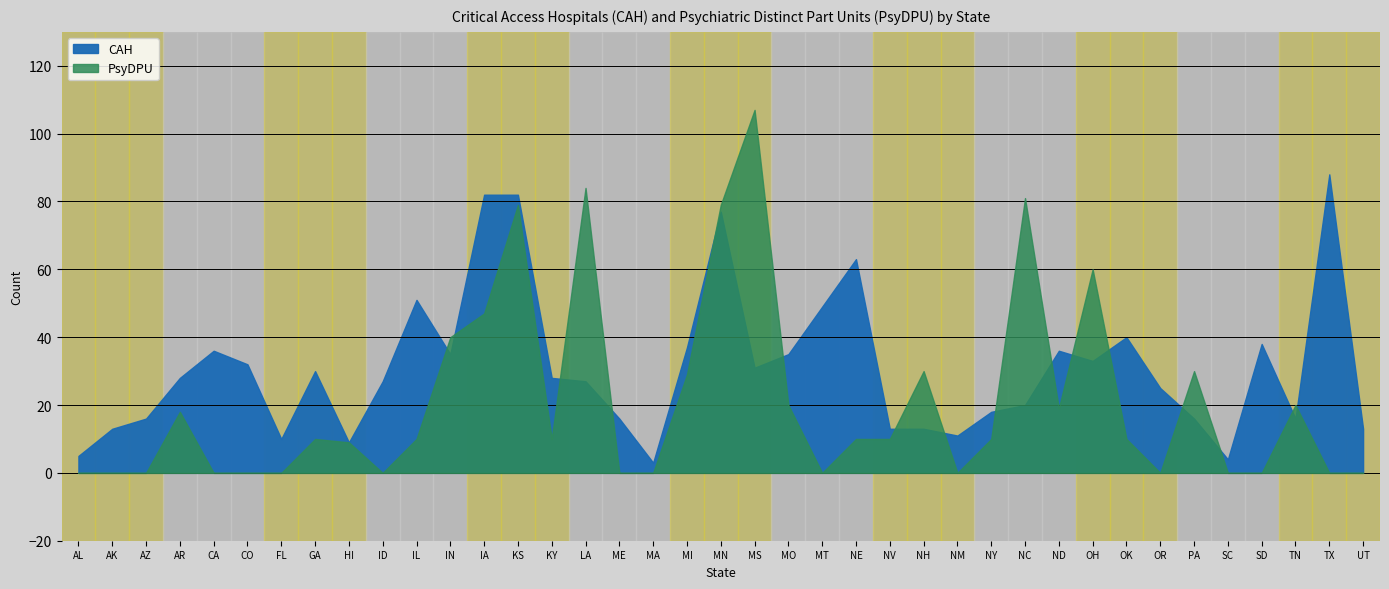

Reading left to right, transcribe all the data shown in this chart.

CAH: 5	13	16	28	36	32	10	30	9	27	51	35	82	82	28	27	16	3	37	77	31	35	49	63	13	13	11	18	20	36	33	40	25	16	4	38	16	88	13
PsyDPU: 0	0	0	18	0	0	0	10	9	0	10	40	47	79	10	84	0	0	29	79	107	20	0	10	10	30	0	10	81	19	60	10	0	30	0	0	20	0	0